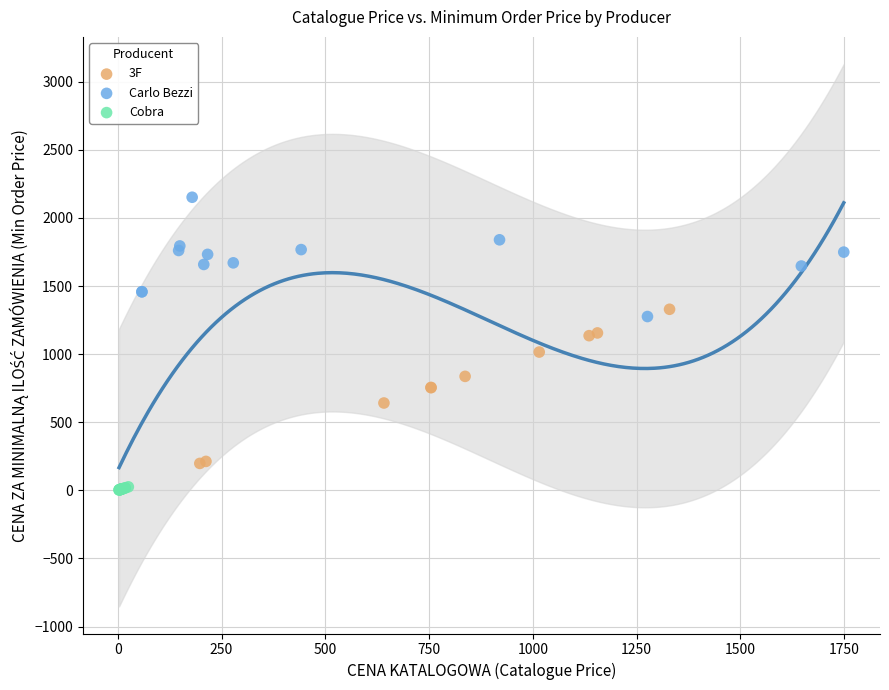

Which series has the largest Y range (max minus min)?

3F